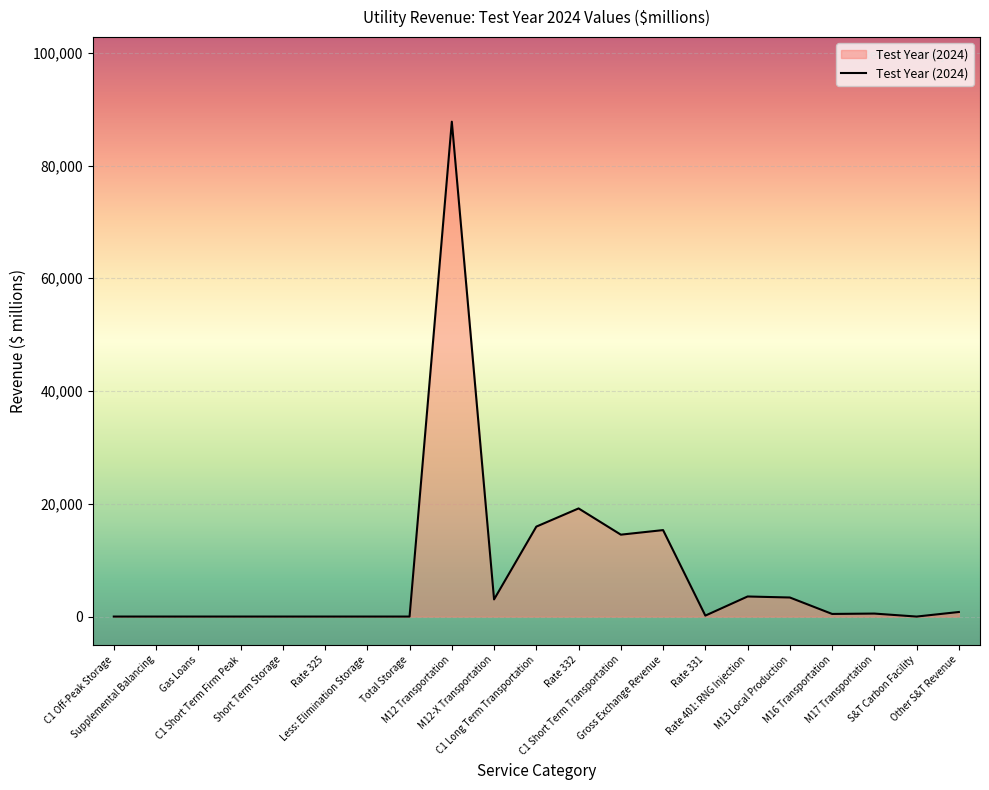

What is the maximum value shown in the chart?

87779.3